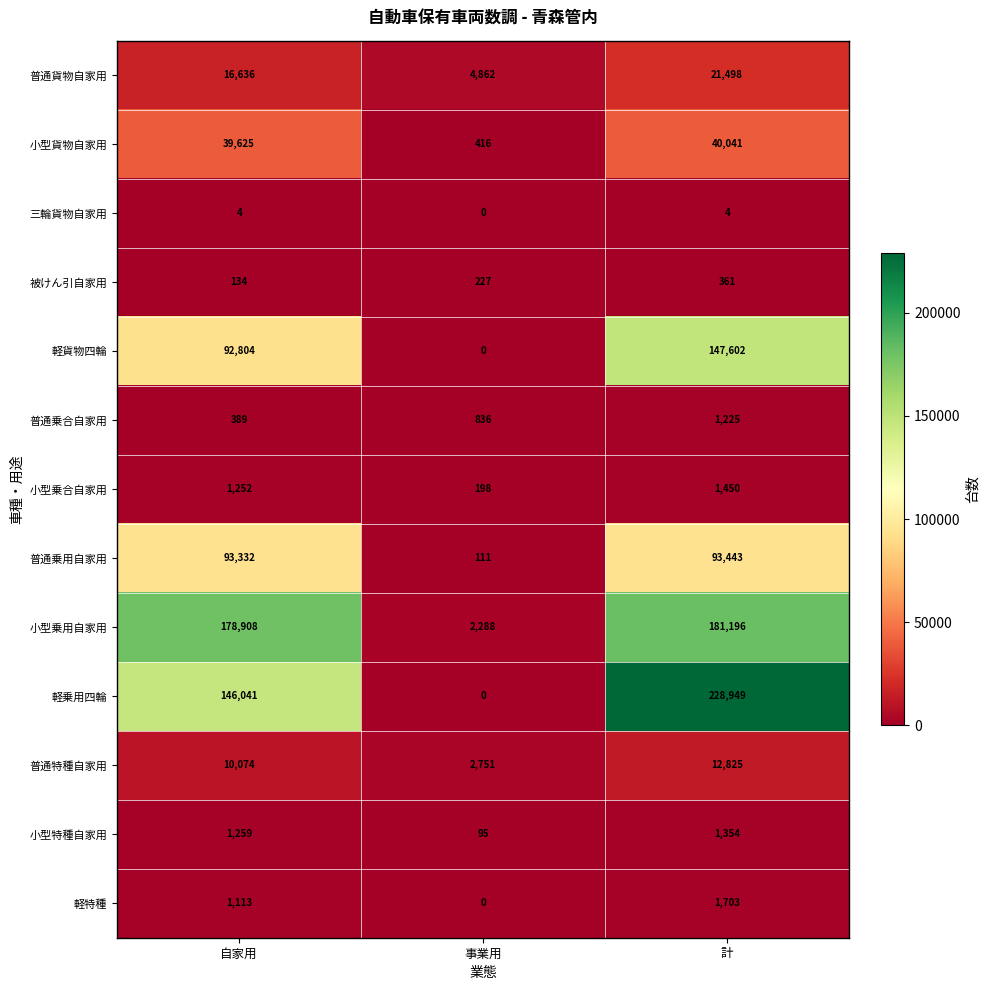

What is the difference between the maximum and minimum values in the 普通特種自家用 series?

10074